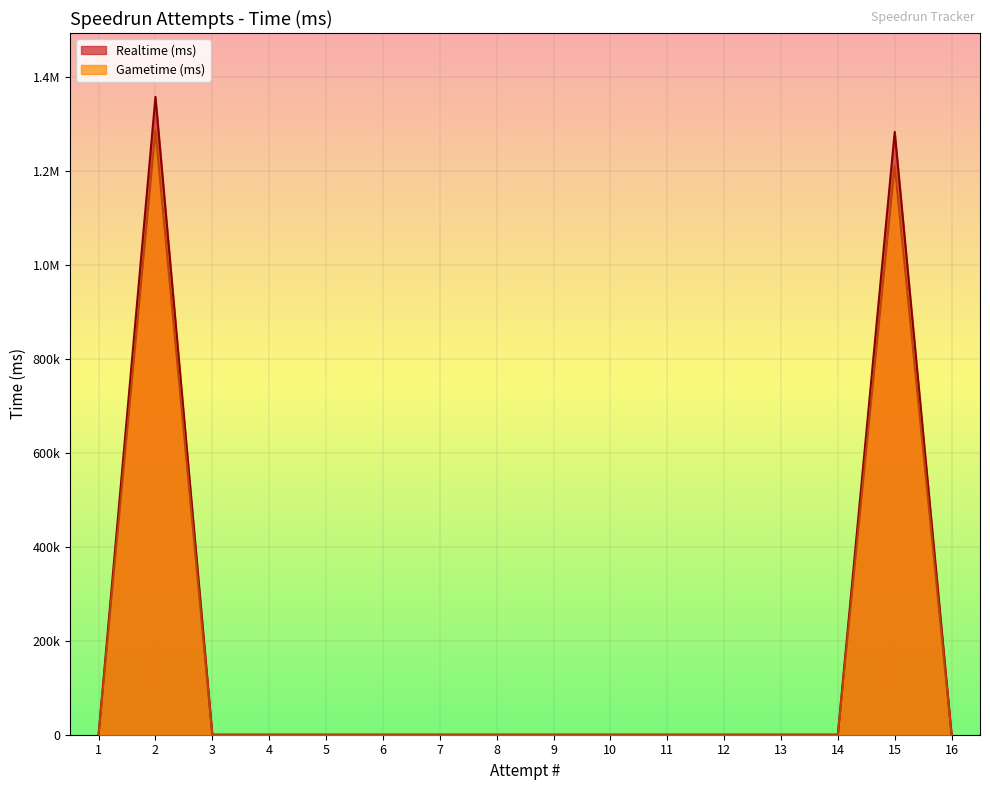

What are all the series names shown in the legend?

Realtime (ms), Gametime (ms)